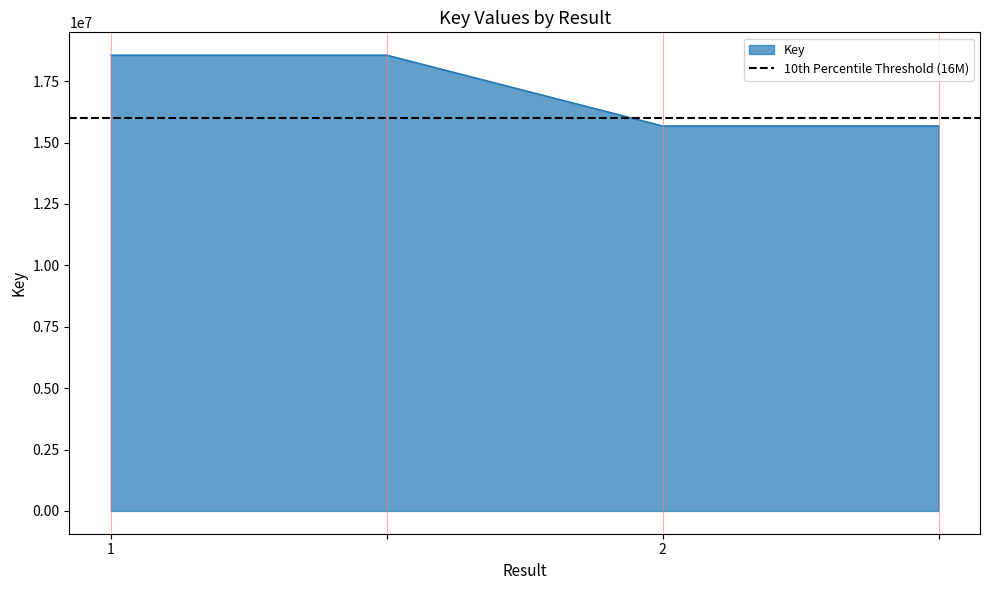

List the labels in order of value, largest first.

1, , 2, 